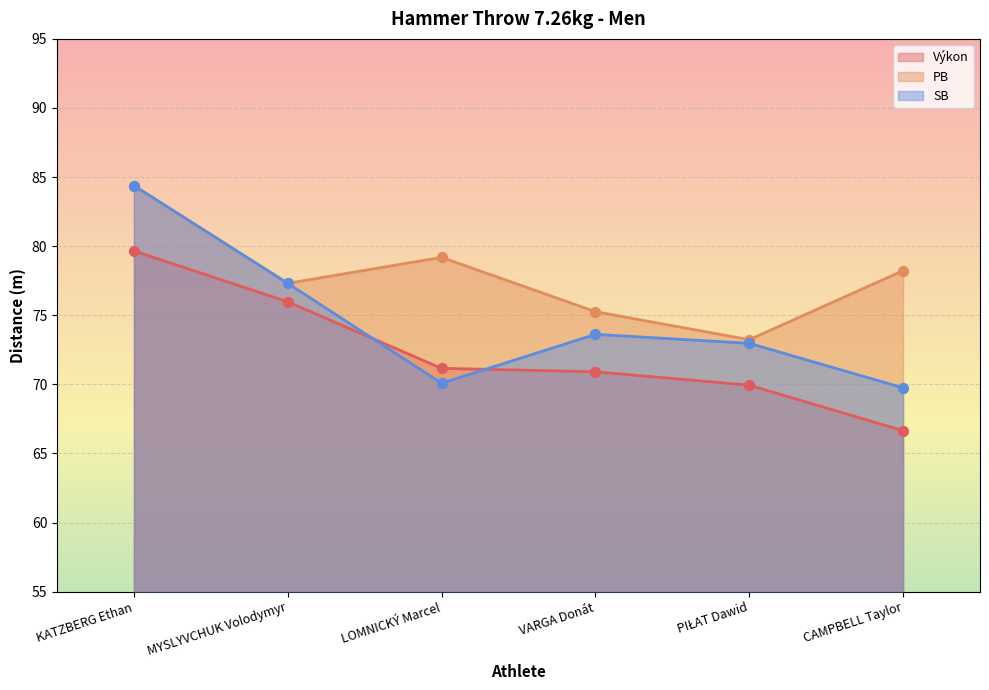

Which series has the largest total across all categories?

PB